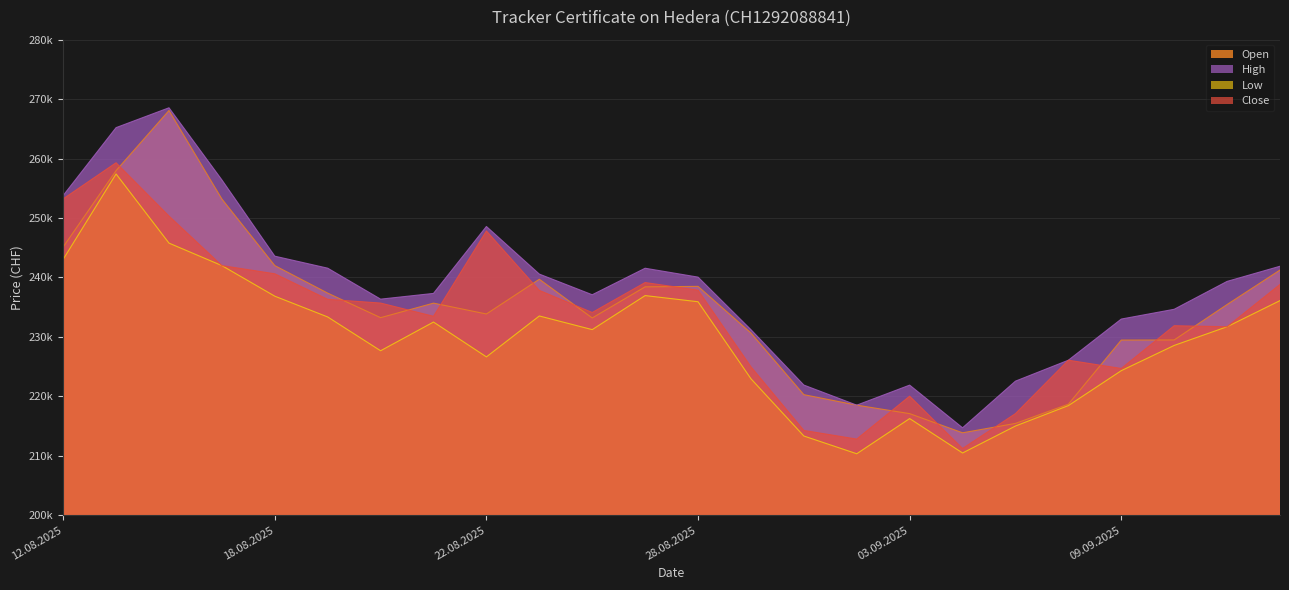

Reading left to right, transcribe all the data shown in this chart.

Open: 245125	257970	268080	253190	241990	237360	233230	235675	233850	239695	233180	238415	238495	230650	220275	218510	217085	213860	215440	218680	229460	229480	235440	241240
High: 253775	265200	268540	256405	243575	241555	236345	237310	248570	240560	237085	241545	240050	231210	221890	218510	221880	214700	222550	226070	232995	234640	239330	241880
Low: 243045	257410	245775	241990	236845	233350	227665	232495	226630	233515	231220	236945	235910	222955	213320	210335	216255	210465	215005	218435	224315	228560	231705	236100
Close: 253210	259290	250325	241990	240610	236315	235685	233460	247815	237815	234100	239135	237860	224965	214255	212800	220020	211220	217085	226070	224680	231870	231705	238820